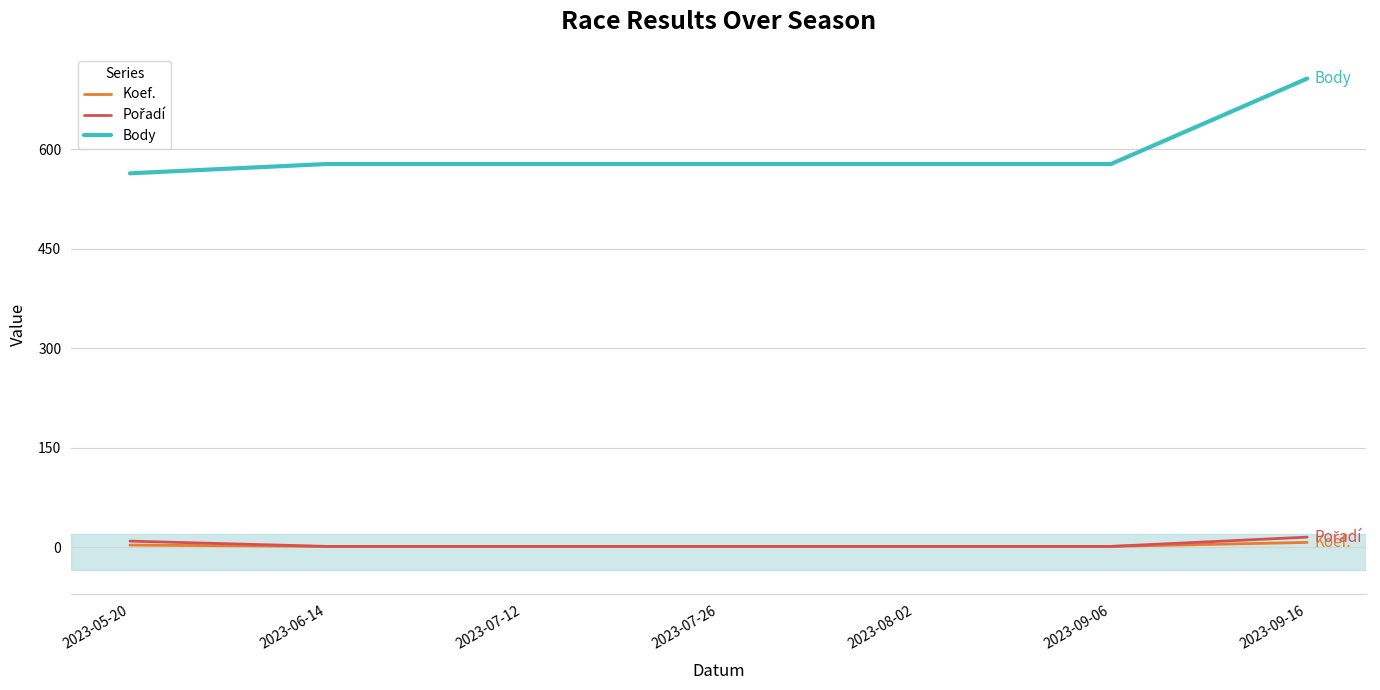

Which category has the highest value across all series?

2023-09-16